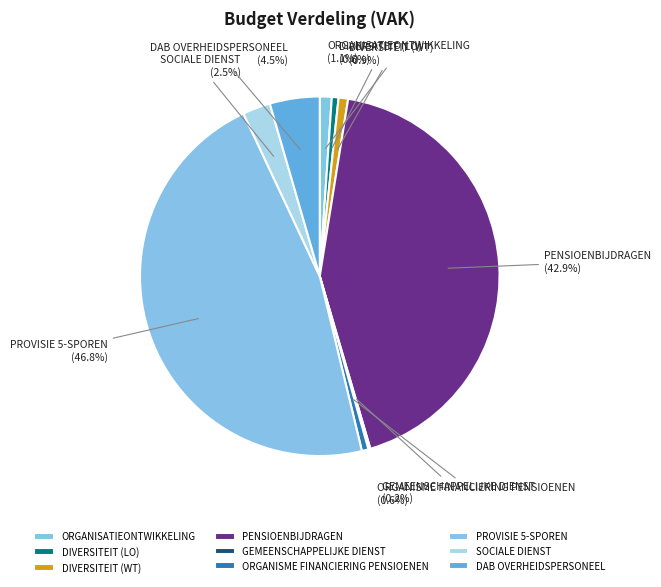

Is the sum of ORGANISME FINANCIERING PENSIOENEN and SOCIALE DIENST greater than half?

No